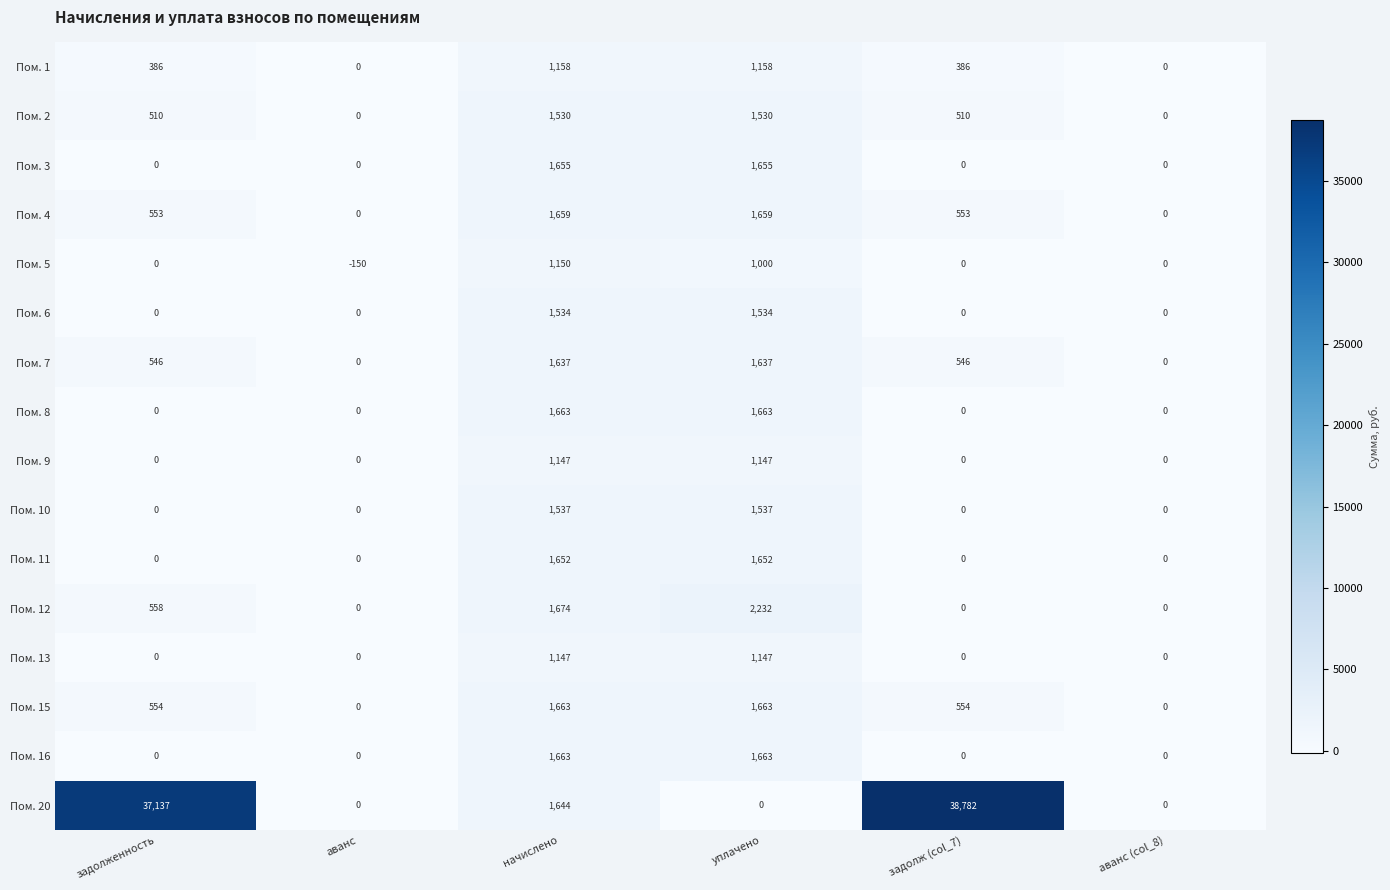

What is the average value of the Пом. 8 series?

554